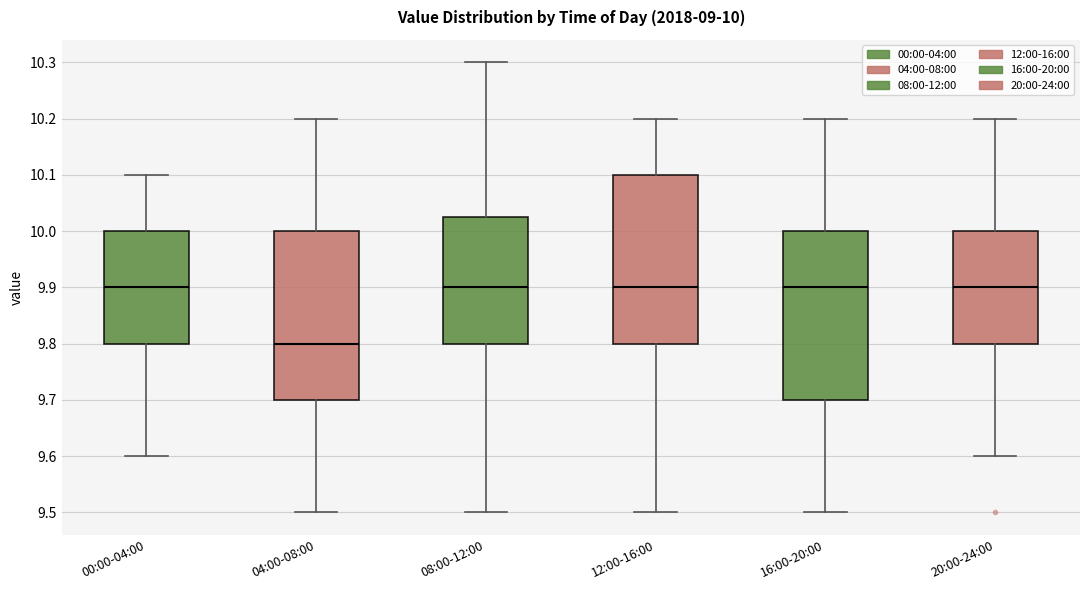

Which box's median line is the lowest?

04:00-08:00